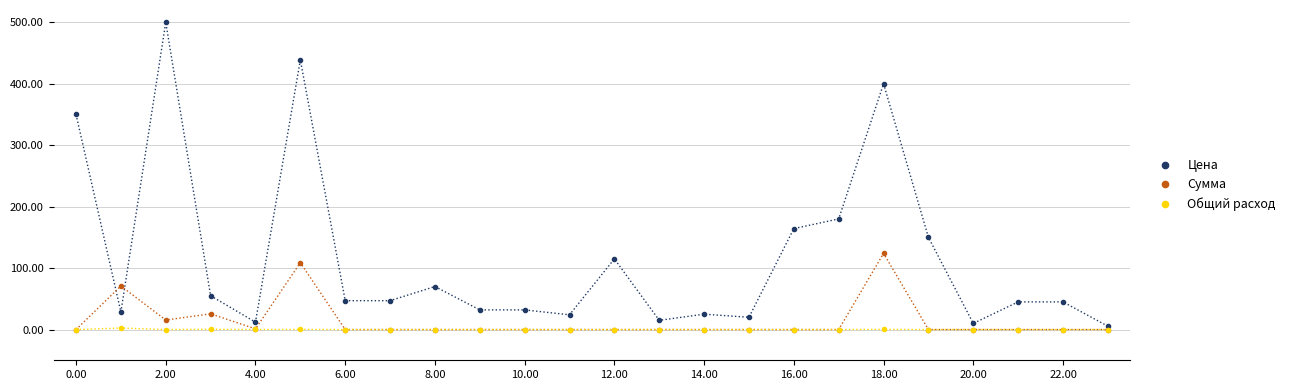

List the series in order of their peak value, lowest first.

Общий расход, Сумма, Цена